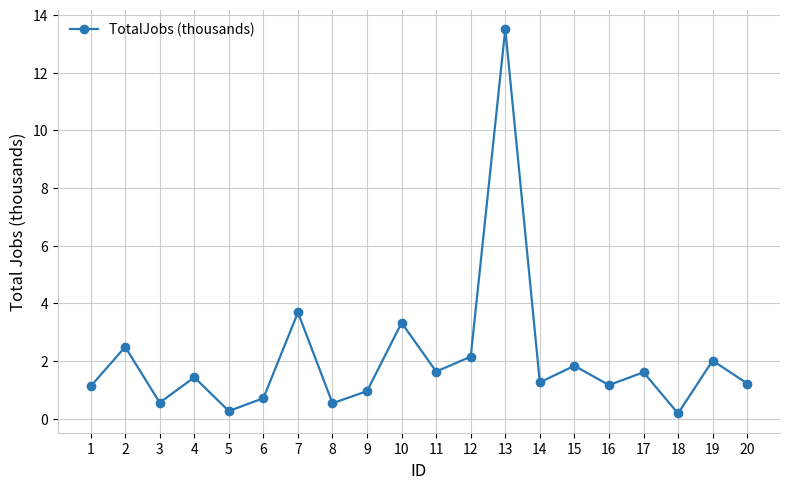

Which has a higher value, 19 or 3?

19